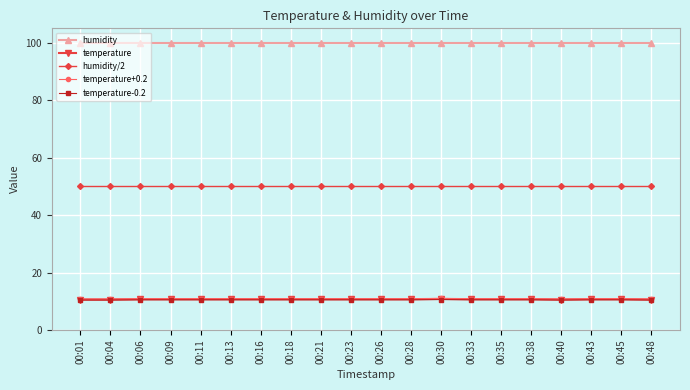

What is the value of the temperature-0.2 point at the 1st from the left?

10.4